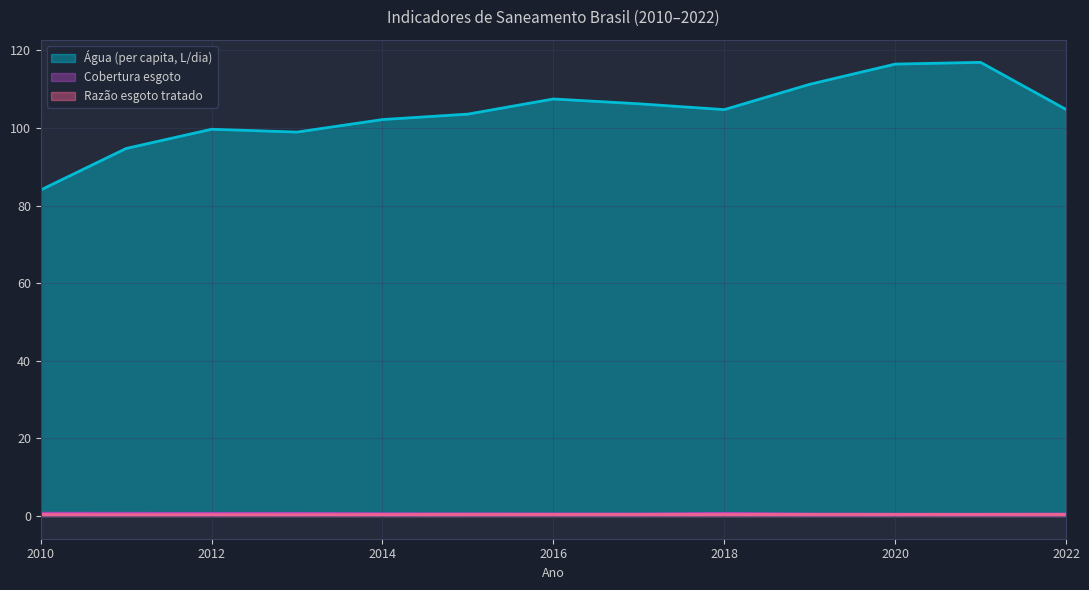

True or false: Cobertura esgoto and Razão esgoto tratado cross at least once.

False